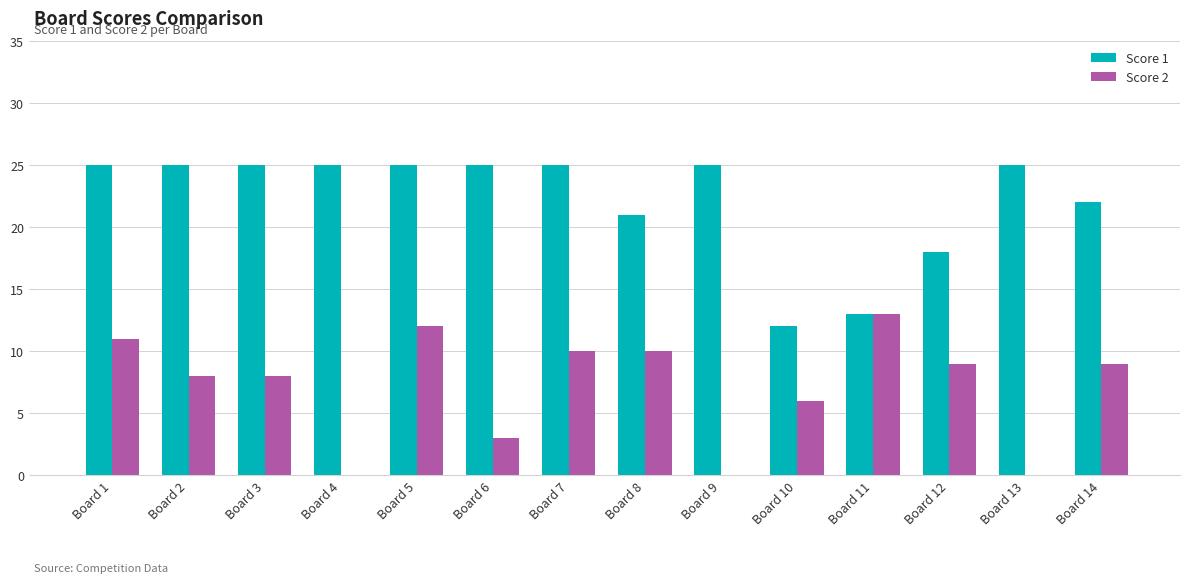

Which series changed the most between Board 6 and Board 9?

Score 2